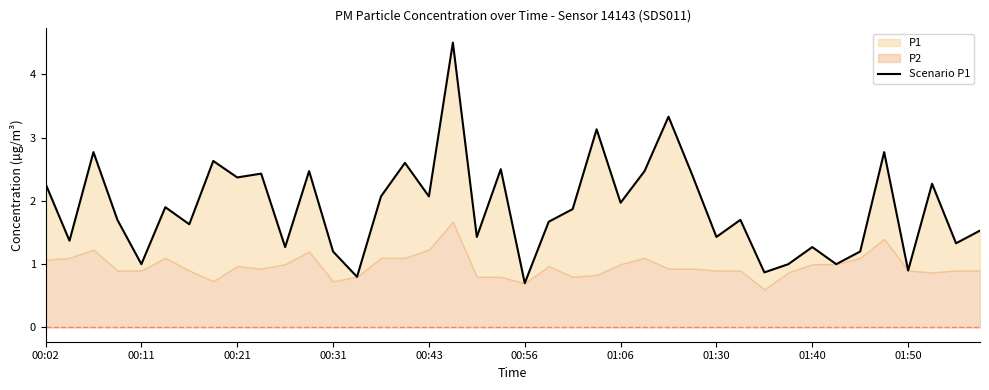

What is the value of the 24th point from the left?

3.1